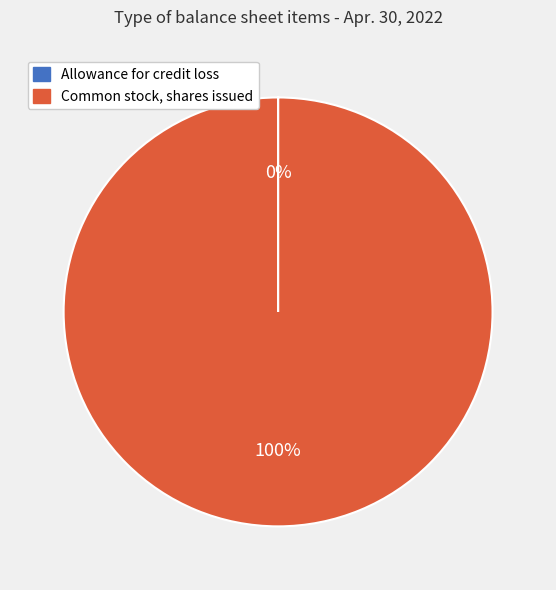

What is the largest slice in the pie chart?

Common stock, shares issued